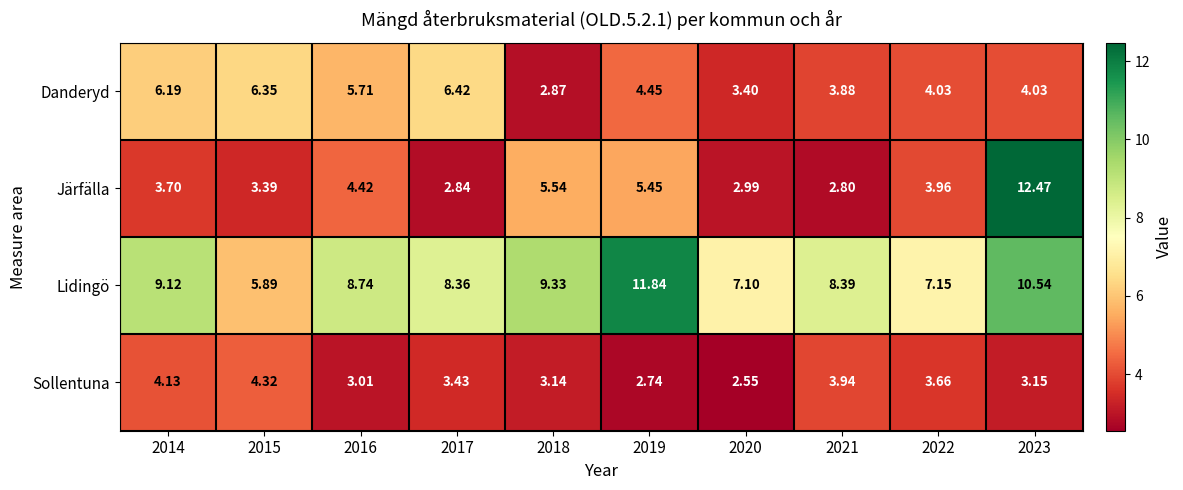

Is the value of Sollentuna at 2014 greater than the value of Lidingö at 2021?

No